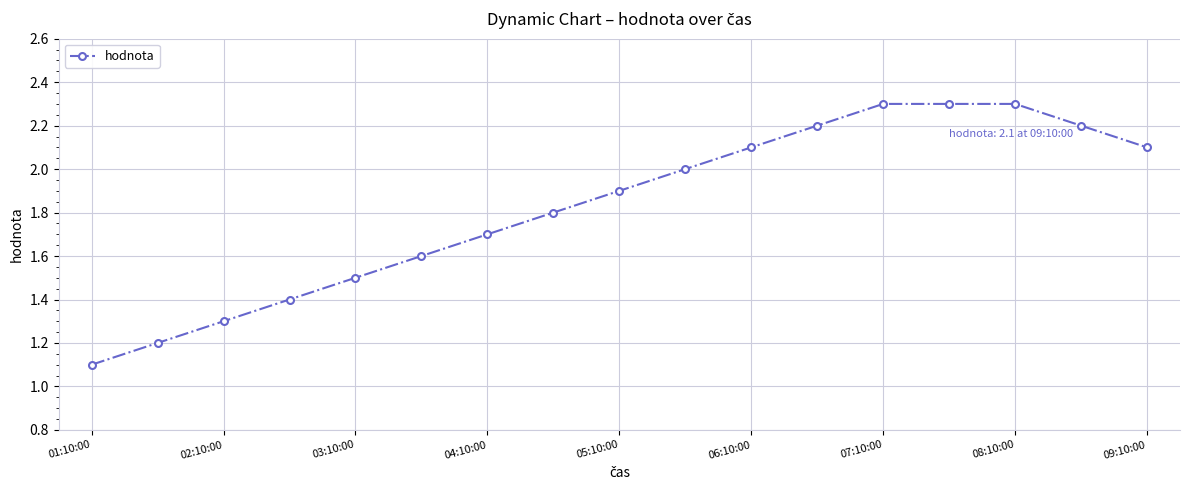

What is the smallest value displayed?

1.1